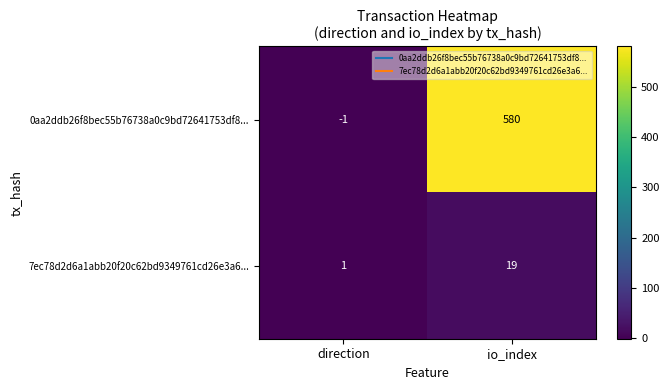

Reading left to right, list all the values displayed in this chart.

0aa2ddb26f8bec55b76738a0c9bd72641753df8...: direction=-1	io_index=580
7ec78d2d6a1abb20f20c62bd9349761cd26e3a6...: direction=1	io_index=19